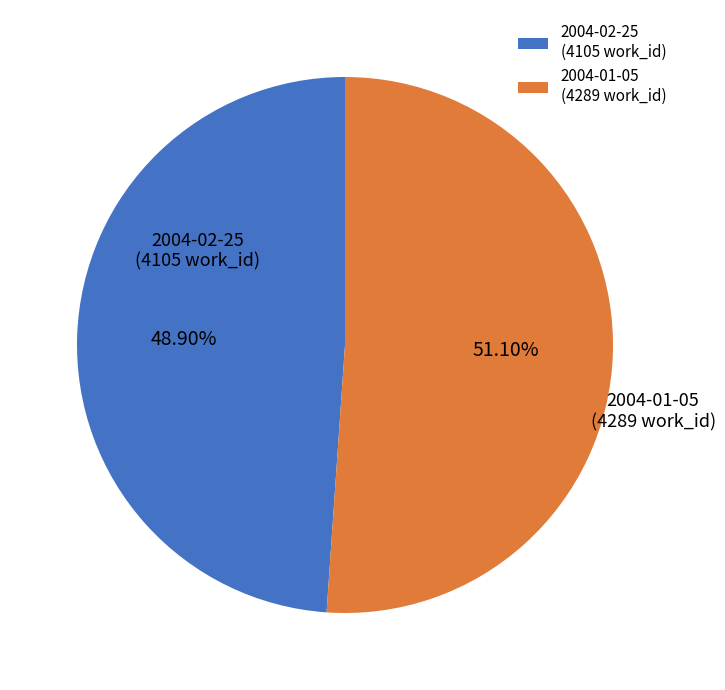

Count the number of slices in the pie.

2